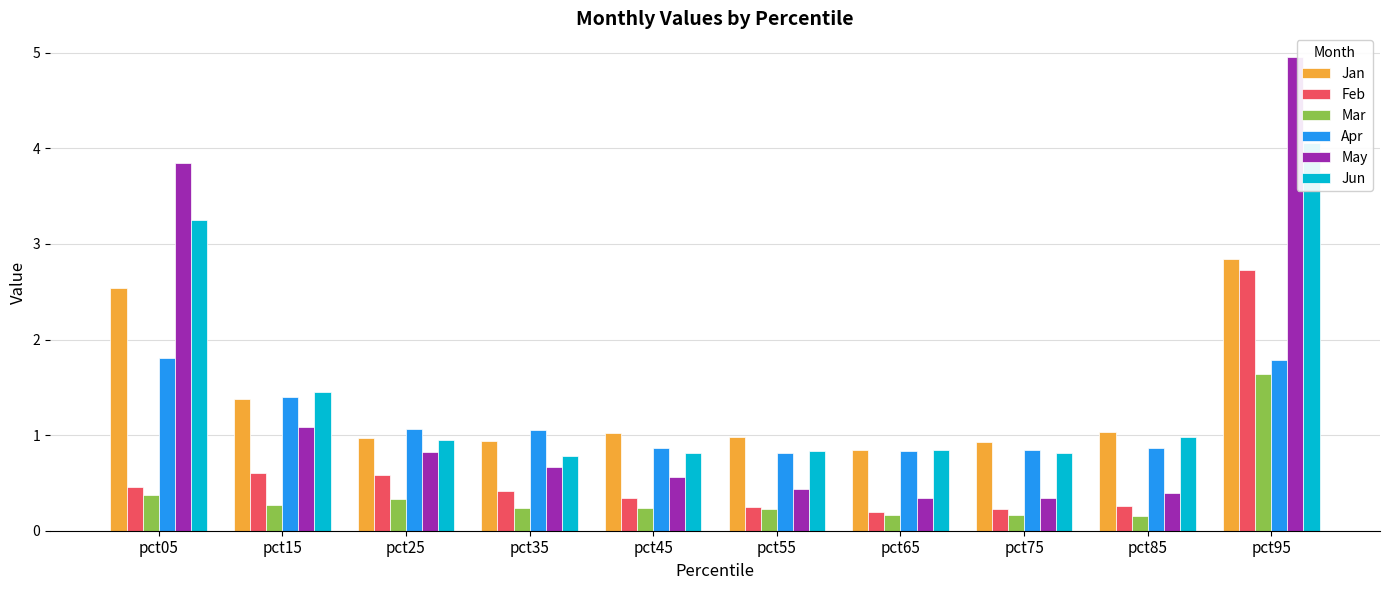

Which category has the highest value in the Jan series?

pct95